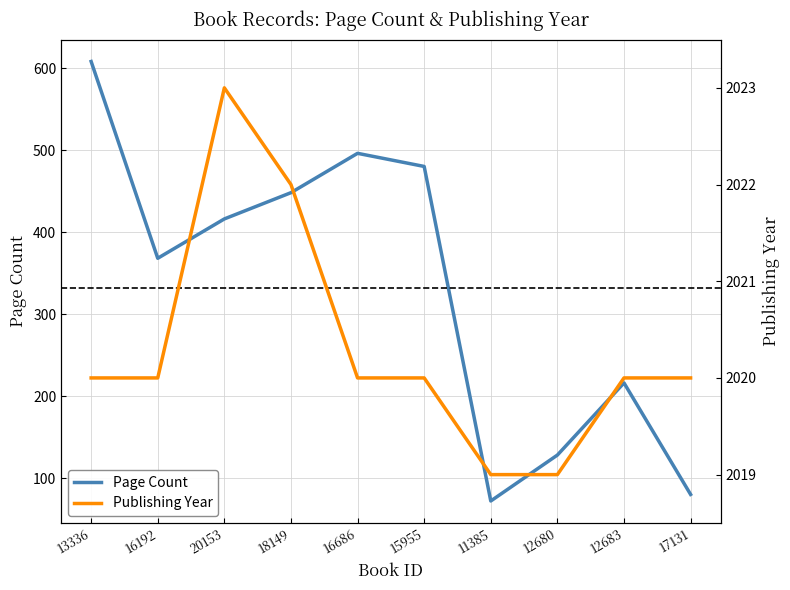

What is the average value of the publishingYear series?

2020